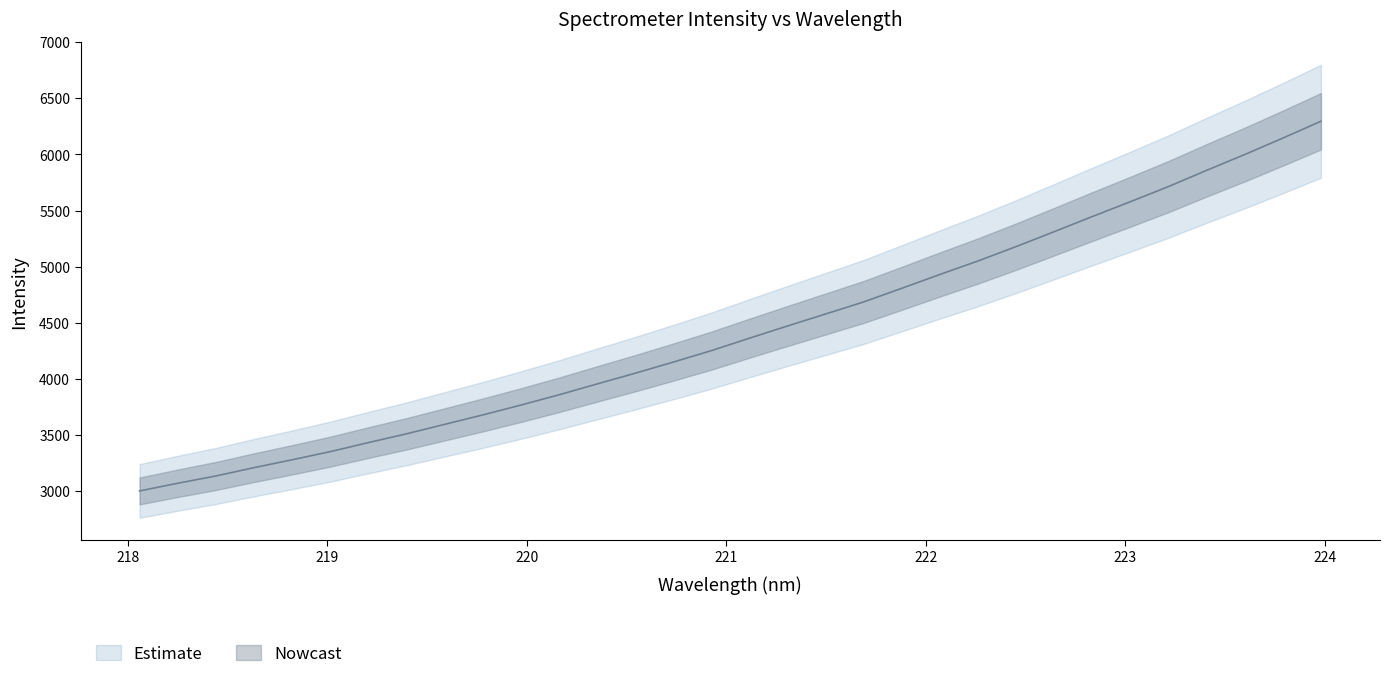

What is the label of the 18th point from the left?

221.3083